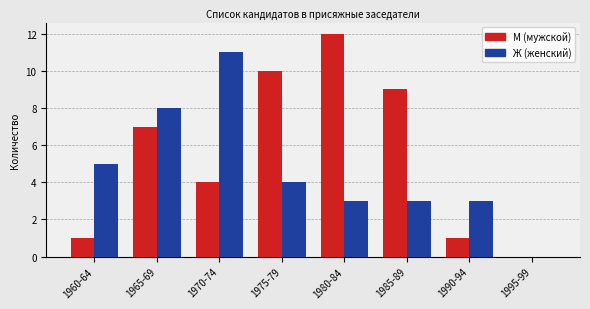

What is the maximum value shown in the chart?

12